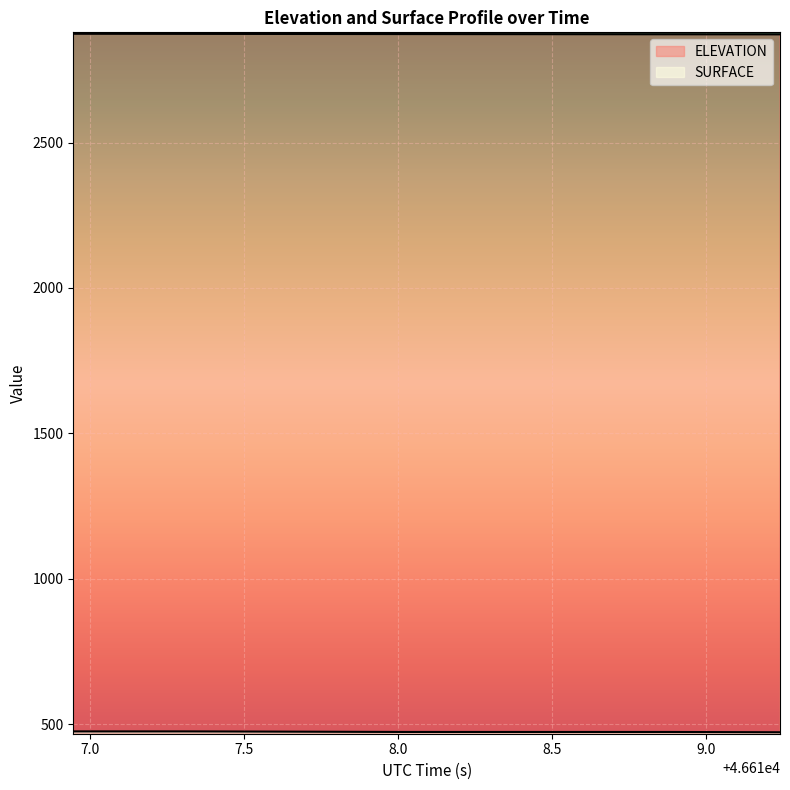

Is it true that ELEVATION equals 2872.0 at 46619.1207?

True